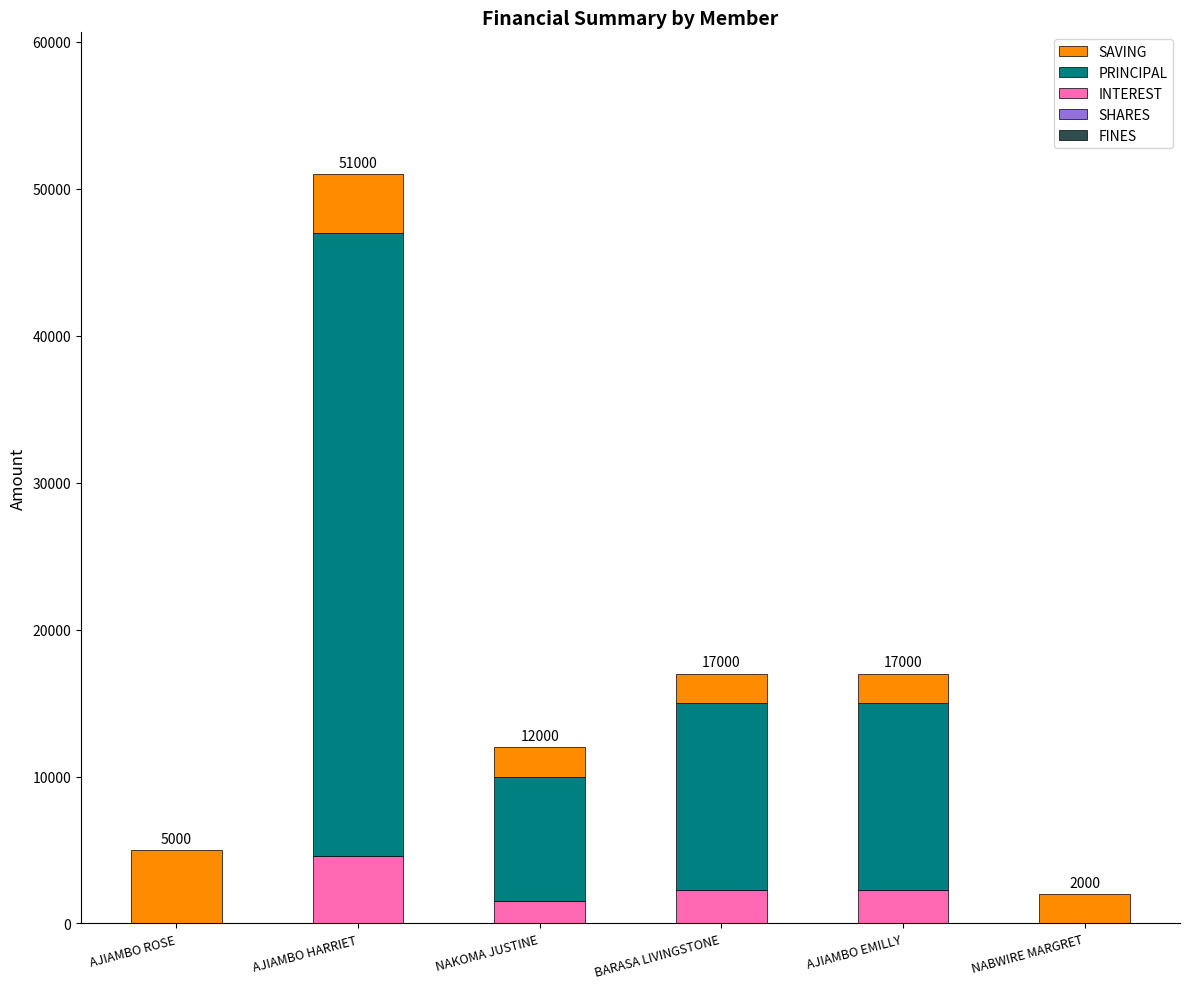

Count the number of categories in the chart.

6